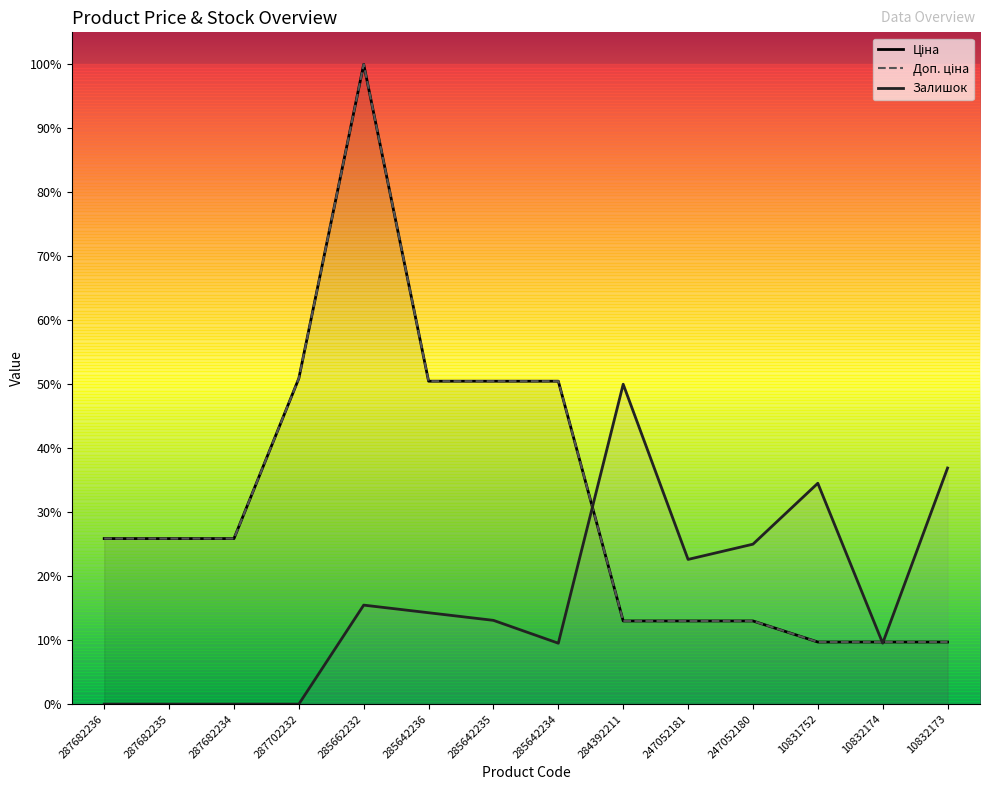

Is it true that Доп. ціна equals 0.8 at 287702232?

False